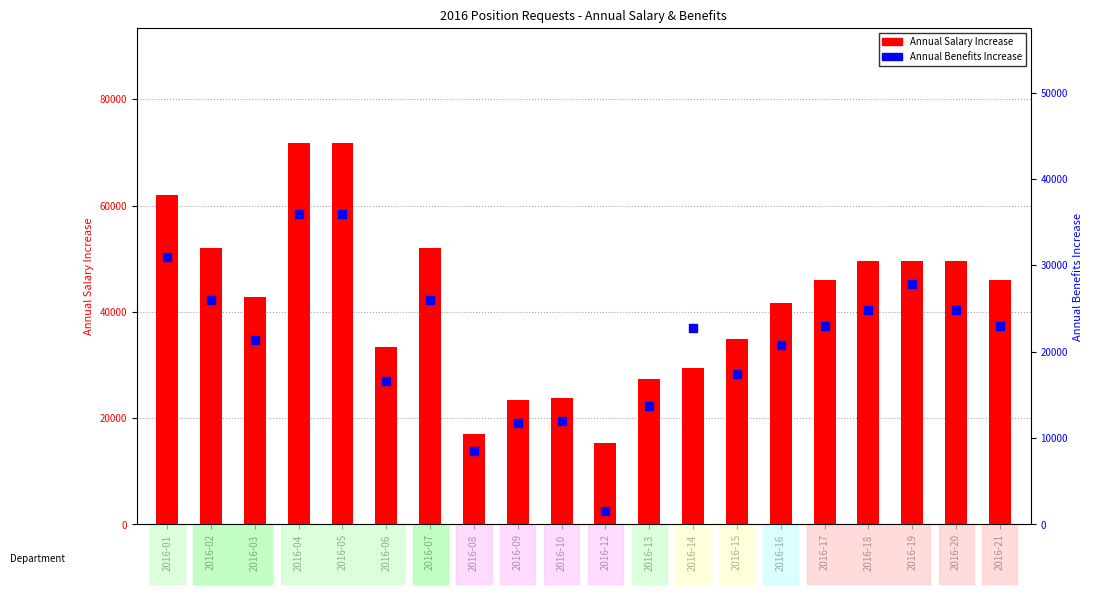

At how many categories does at least one series exceed 25795?

16